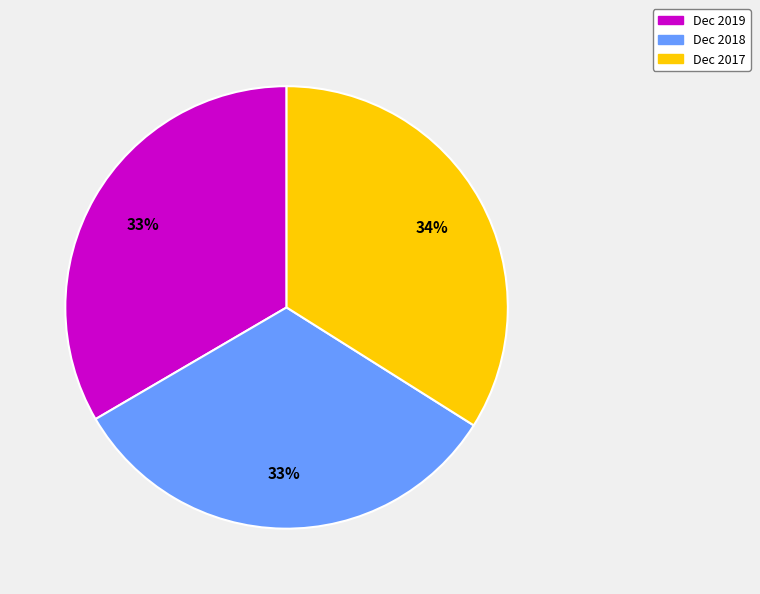

Which slice is the largest?

Dec 2017